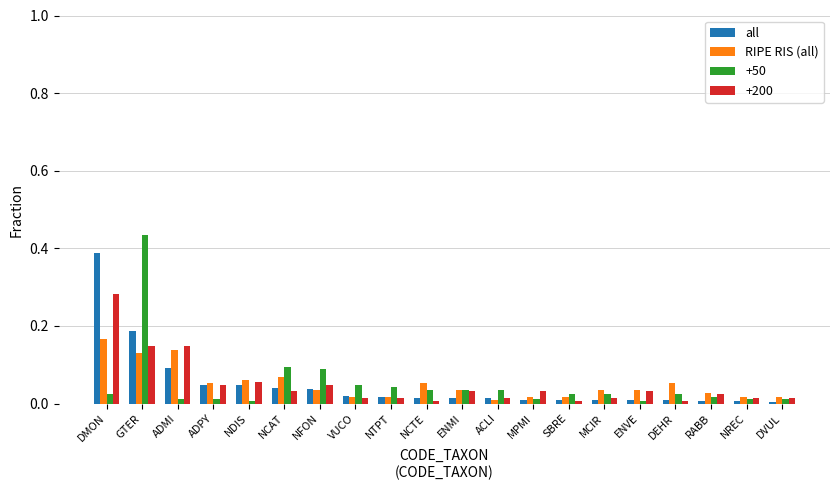

What is the label of the 3rd bar from the right?

RABB